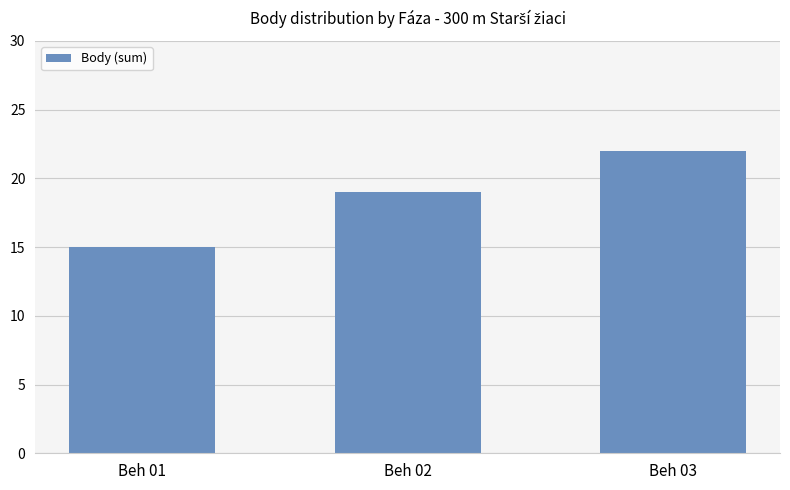

At which category does the chart reach its minimum across all series?

Beh 01